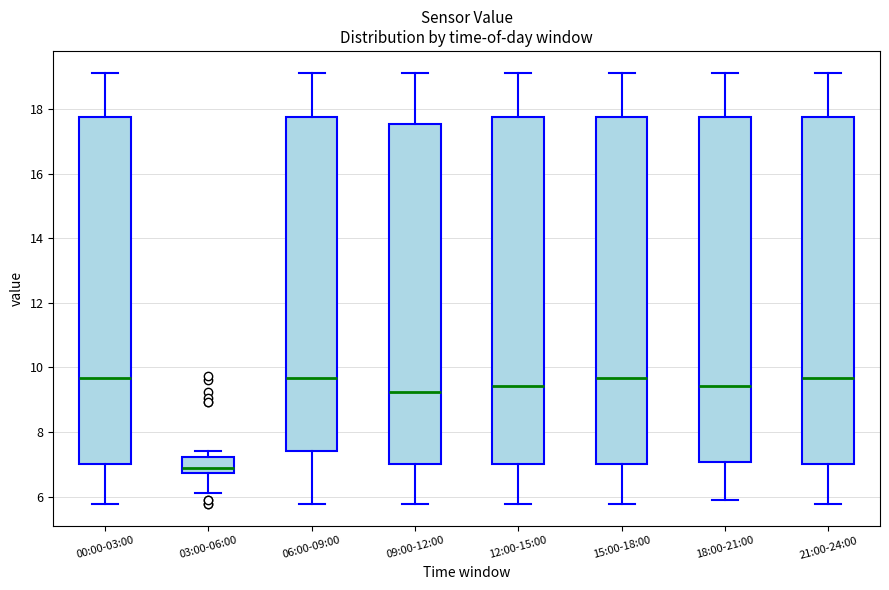

Reading left to right, read every box against the y-axis: the position of its median line, the range the box covers, and the ends of its whiskers. The values are not printed on the chart, so give them approximately, as read against the axis.

00:00-03:00: median 9.6, box 7.0 to 17.8, whiskers 5.8 to 19.2
03:00-06:00: median 7.0, box 6.8 to 7.2, whiskers 6.2 to 7.4
06:00-09:00: median 9.6, box 7.4 to 17.8, whiskers 5.8 to 19.2
09:00-12:00: median 9.2, box 7.0 to 17.6, whiskers 5.8 to 19.2
12:00-15:00: median 9.4, box 7.0 to 17.8, whiskers 5.8 to 19.2
15:00-18:00: median 9.6, box 7.0 to 17.8, whiskers 5.8 to 19.2
18:00-21:00: median 9.4, box 7.0 to 17.8, whiskers 6.0 to 19.2
21:00-24:00: median 9.6, box 7.0 to 17.8, whiskers 5.8 to 19.2